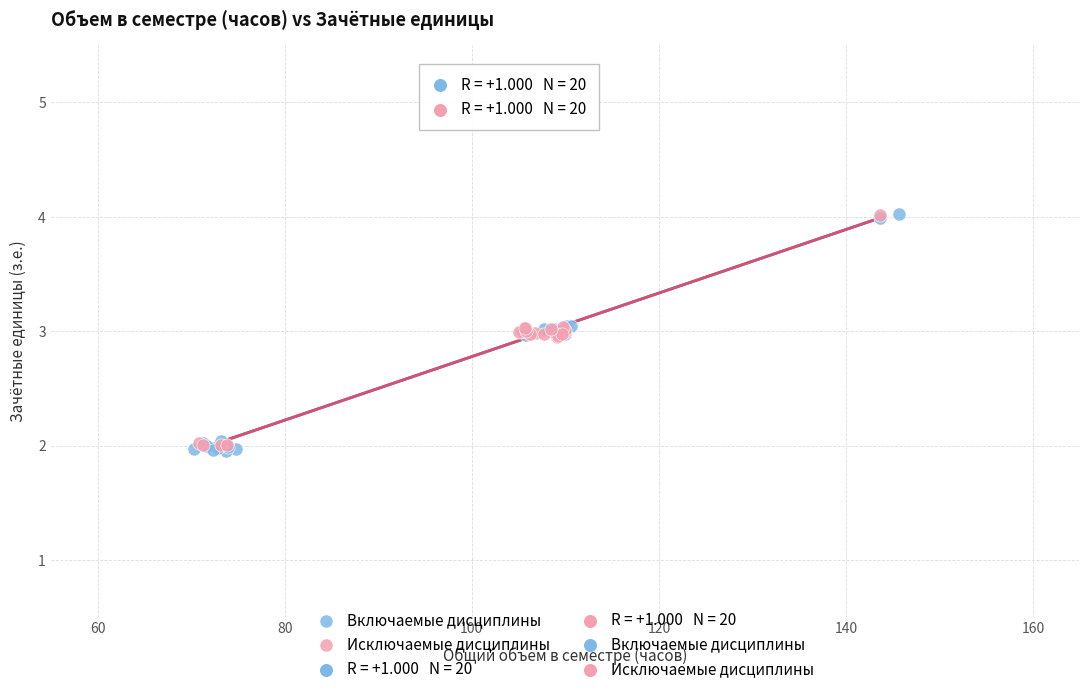

Which series has the widest spread of Y values?

Включаемые дисциплины